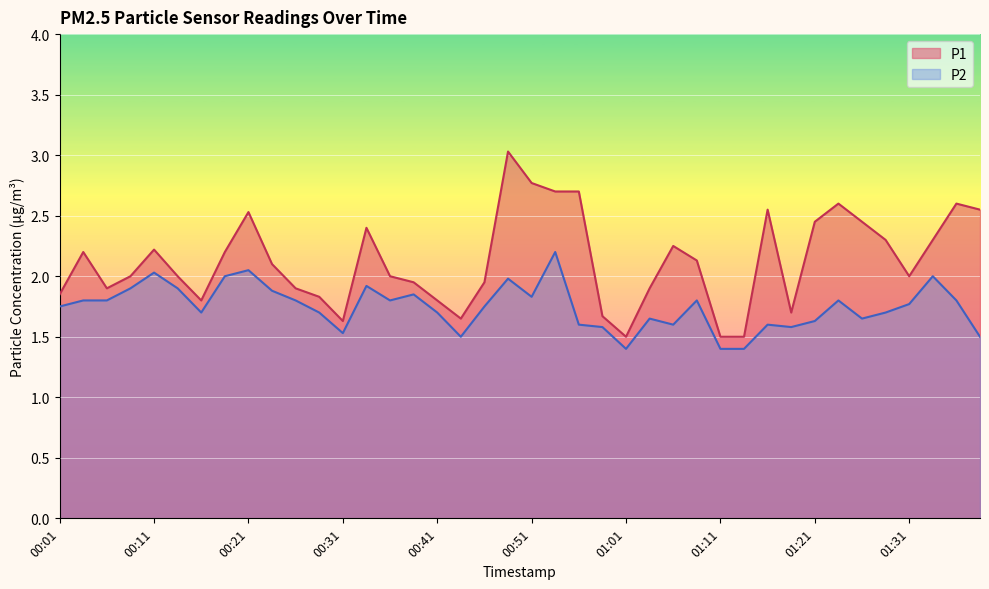

The P2 series shows 1.9 at 00:24. True or false?

True